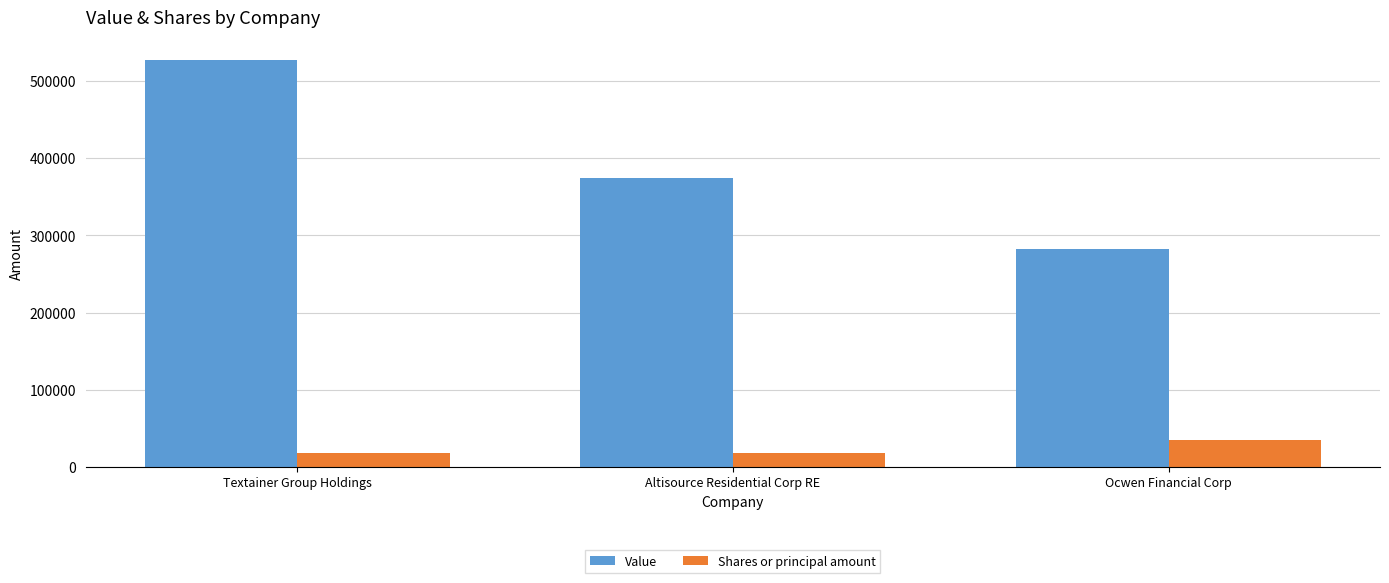

What is the sum of the Value values at Ocwen Financial Corp and Altisource Residential Corp RE?

657000